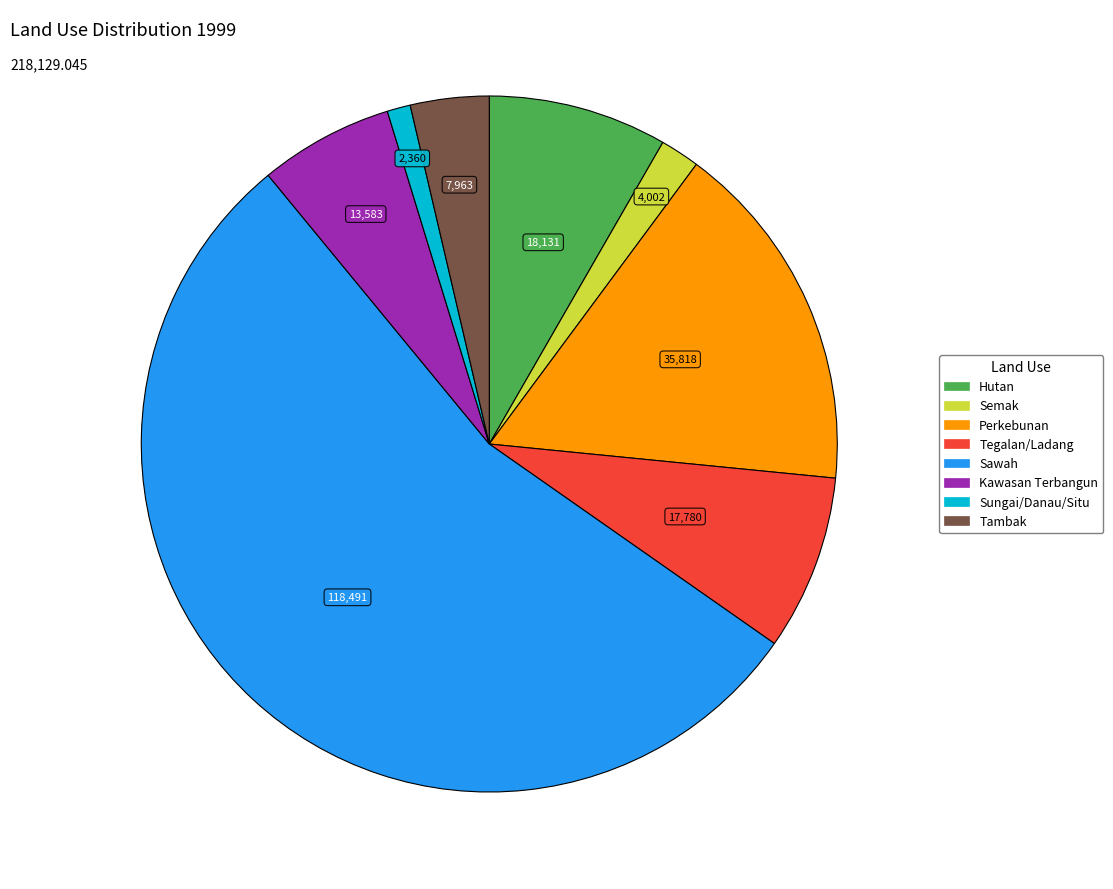

Which category has the biggest portion of the pie?

Sawah